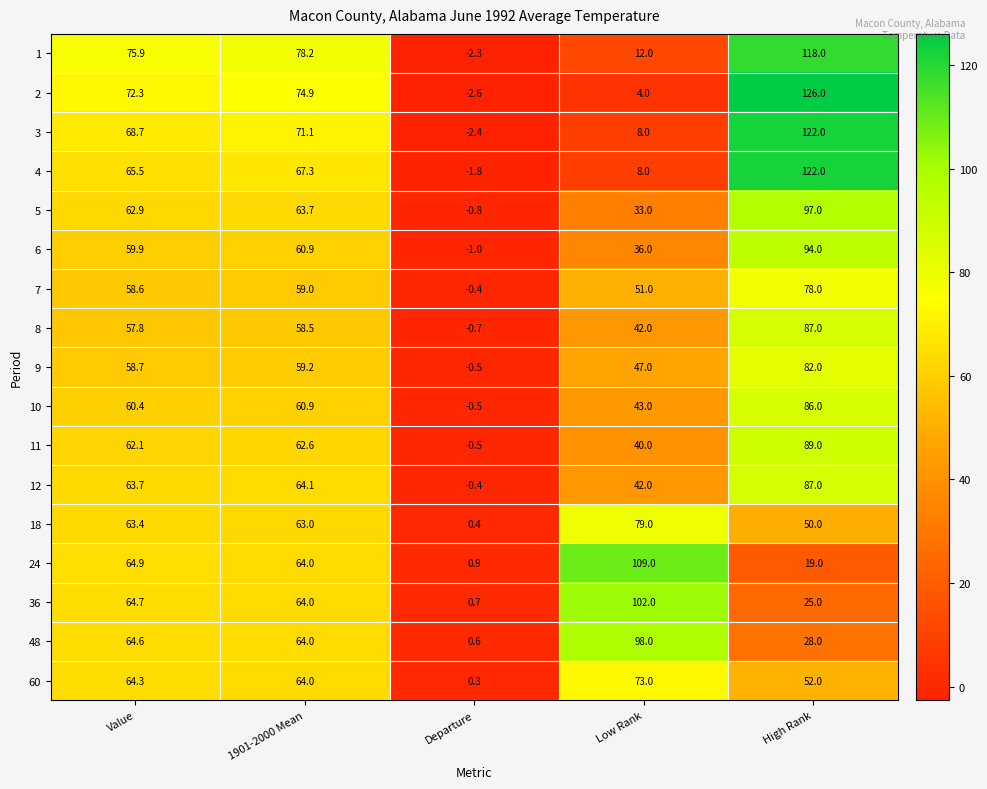

Rank the categories by 10 value from highest to lowest.

High Rank, 1901-2000 Mean, Value, Low Rank, Departure